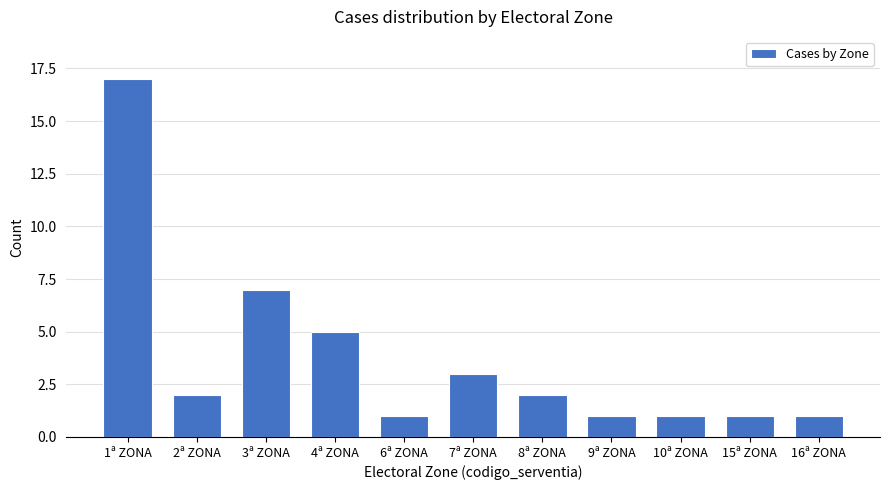

Reading right to left, list all the values displayed in this chart.

1	1	1	1	2	3	1	5	7	2	17